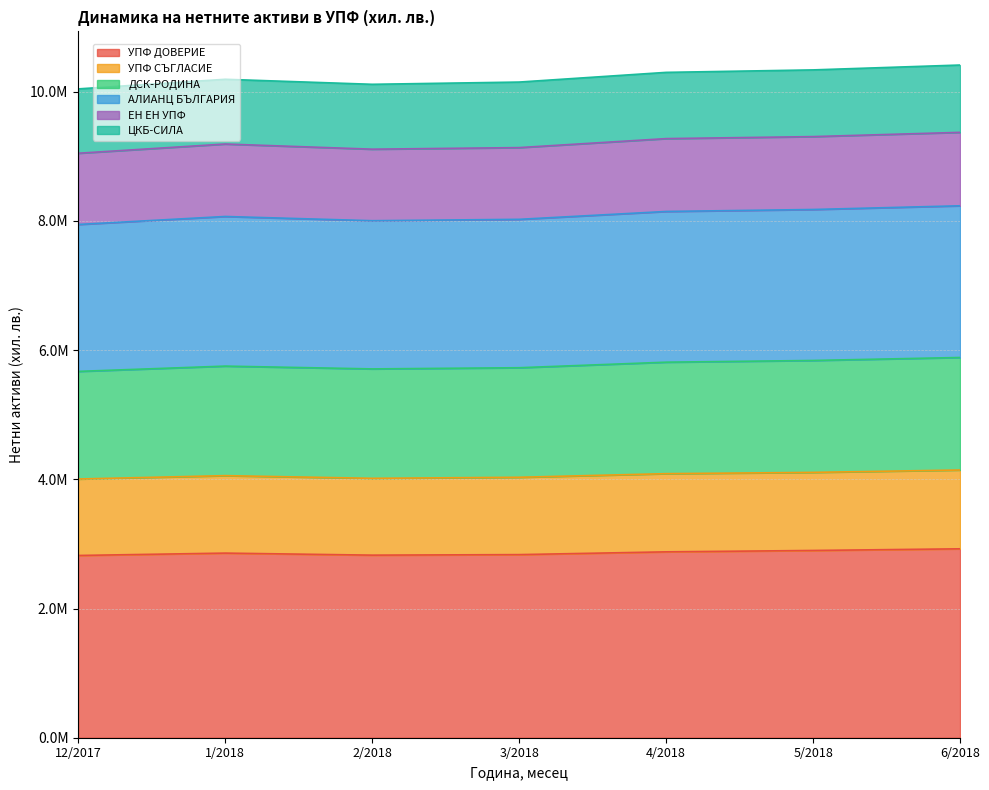

What are all the series names shown in the legend?

УПФ ДОВЕРИЕ, УПФ СЪГЛАСИЕ, ДСК-РОДИНА, АЛИАНЦ БЪЛГАРИЯ, ЕН ЕН УПФ, ЦКБ-СИЛА